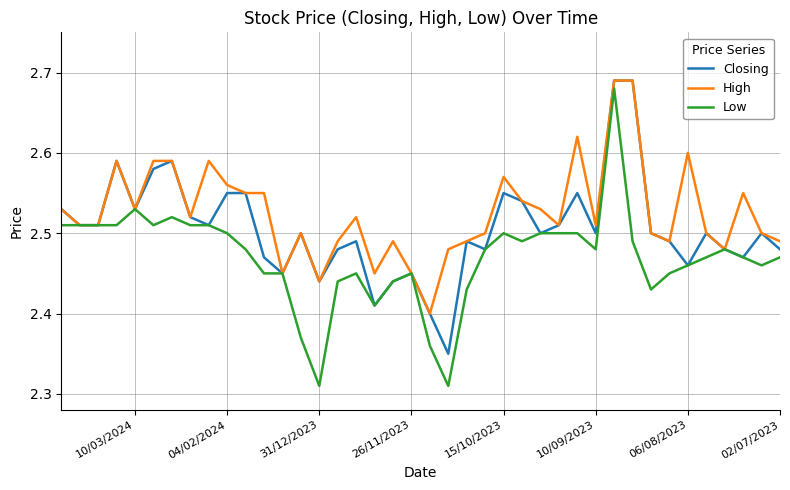

Which series has the widest spread of values?

Low